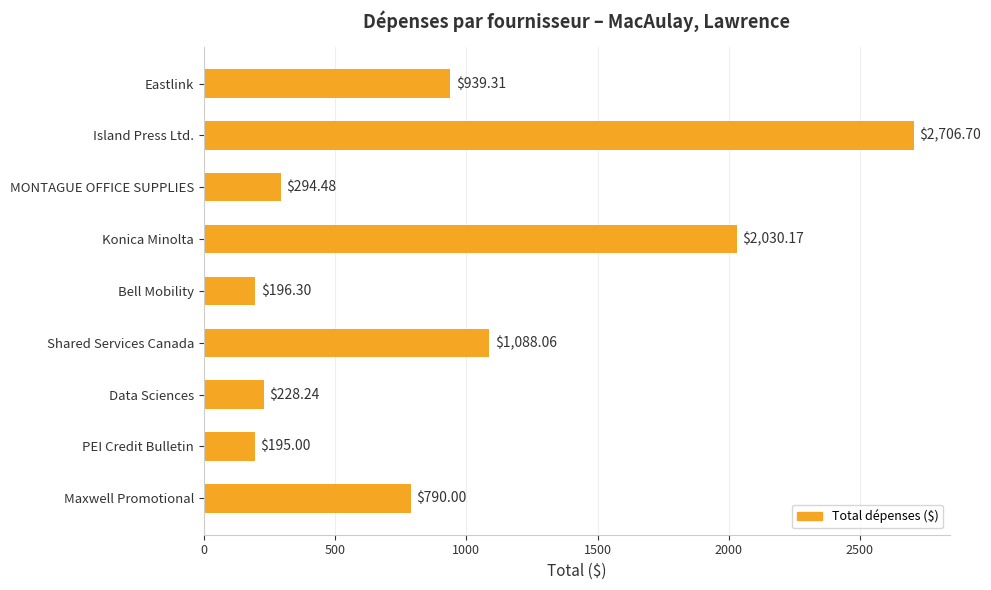

What is the label of the 4th bar from the bottom?

Shared Services Canada